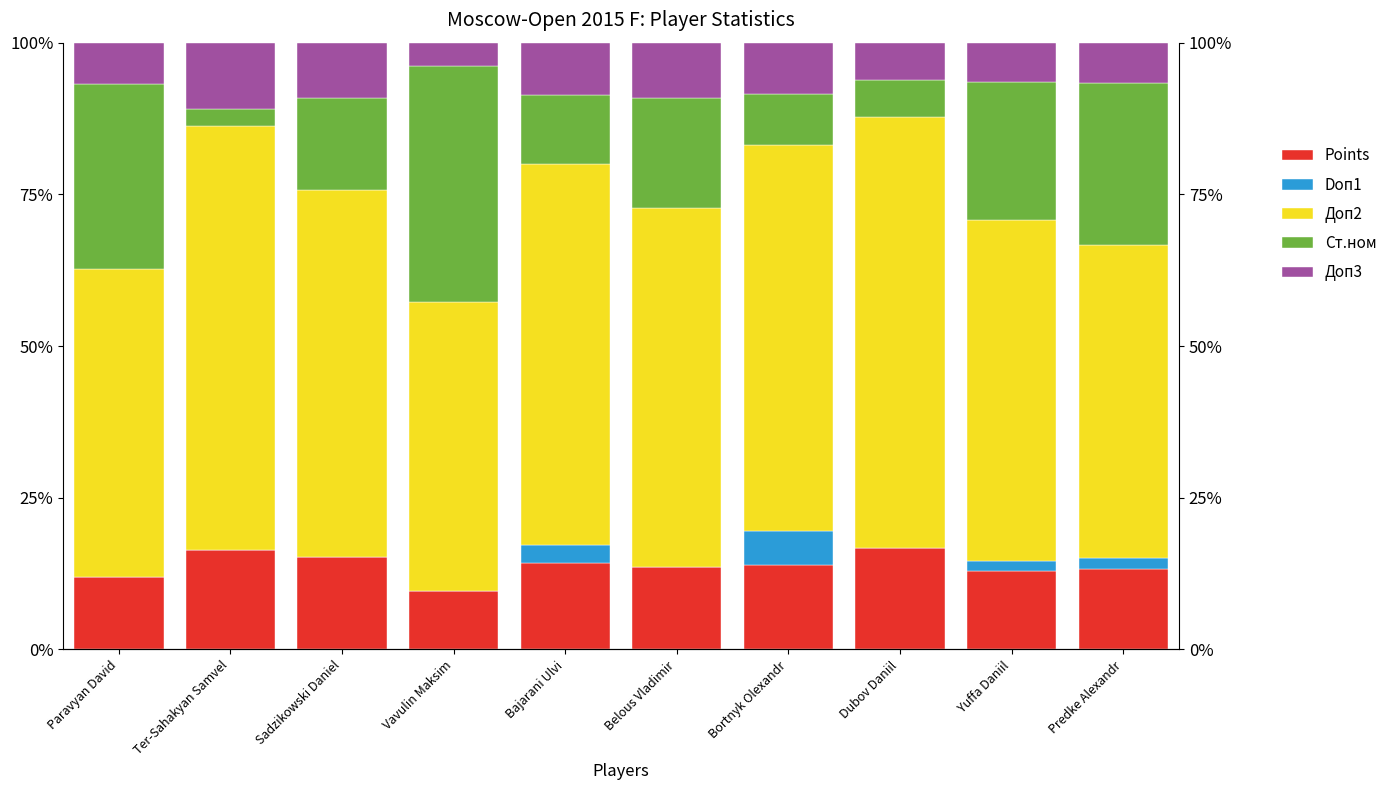

Where does the Доп3 series first go above 8?

Ter-Sahakyan Samvel